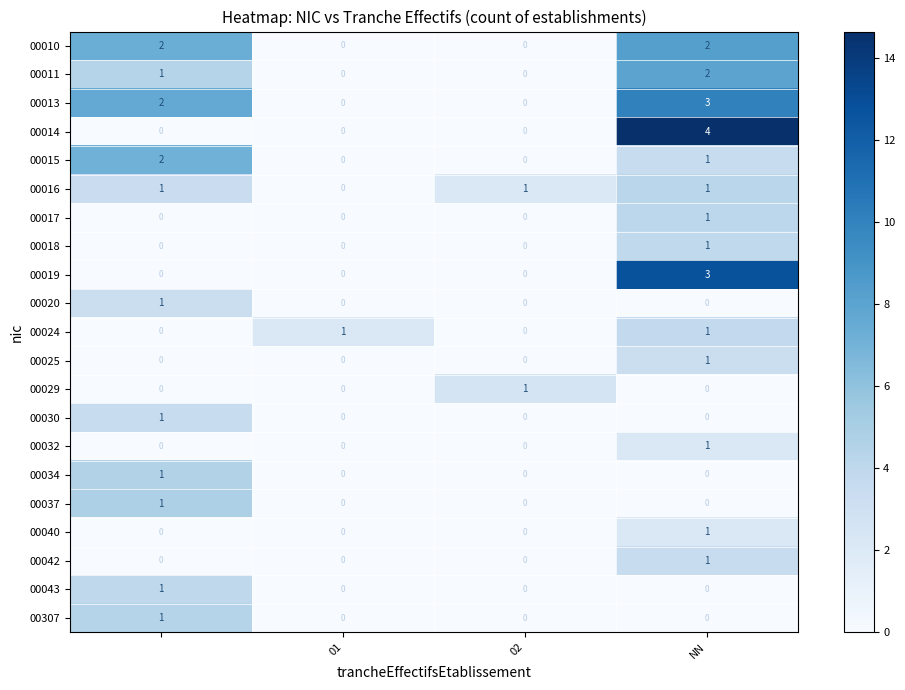

What is the maximum value shown in the chart?

14.7